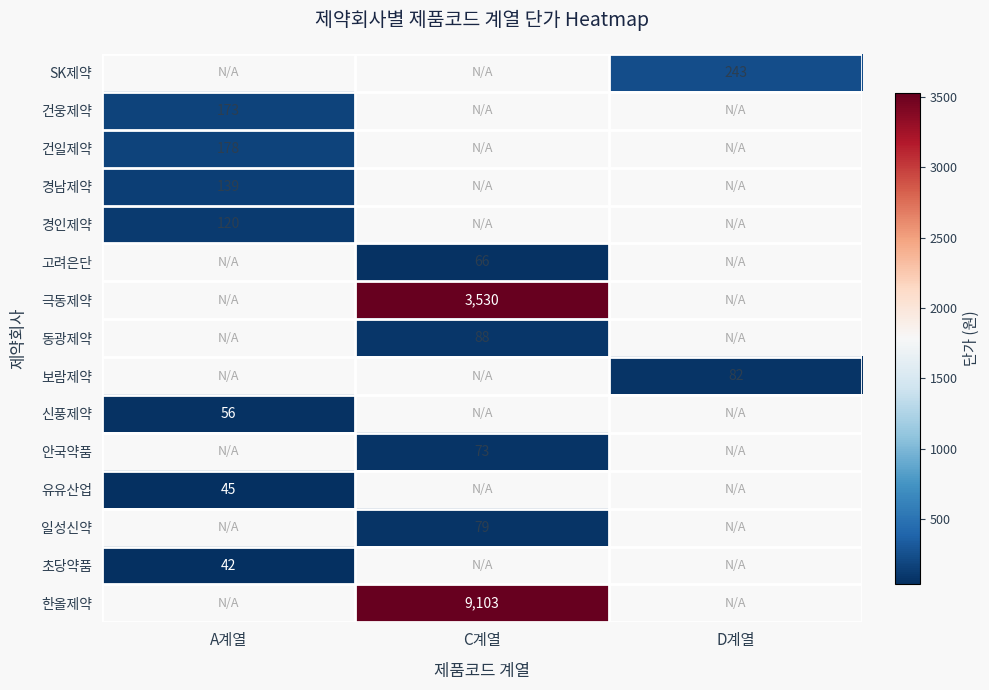

How many series are shown in this chart?

15